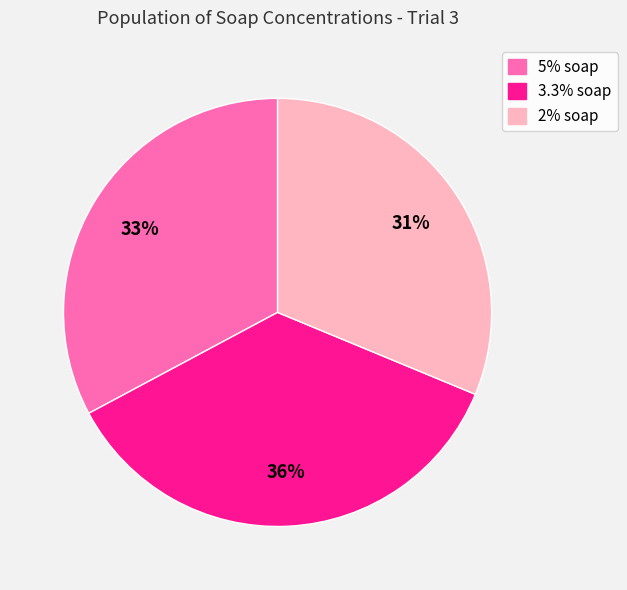

Which has a higher value, 2% soap or 5% soap?

5% soap